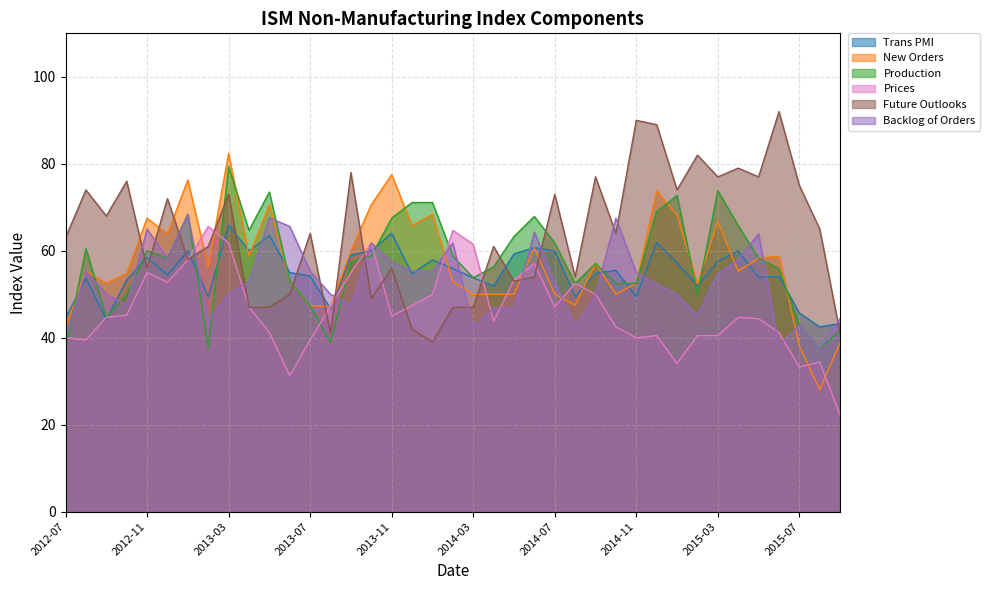

What is the label of the 14th point from the right?

2014-08